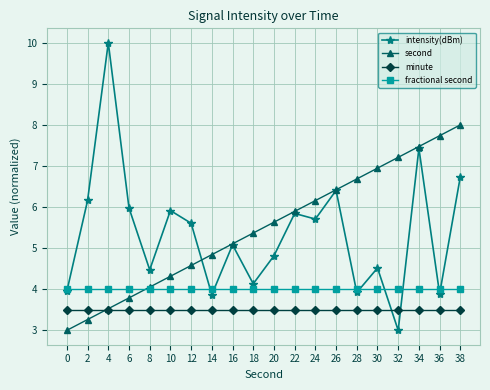

Which series changed the most between 8 and 32?

second